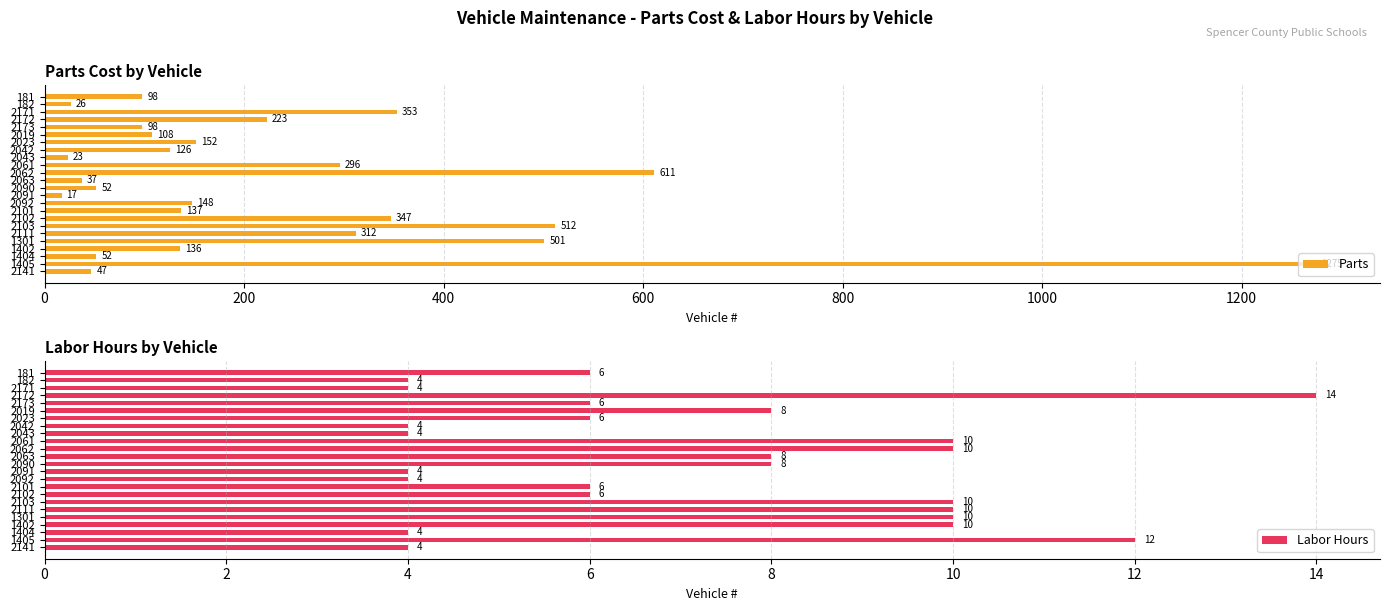

Which category has the highest value in the Parts series?

1405